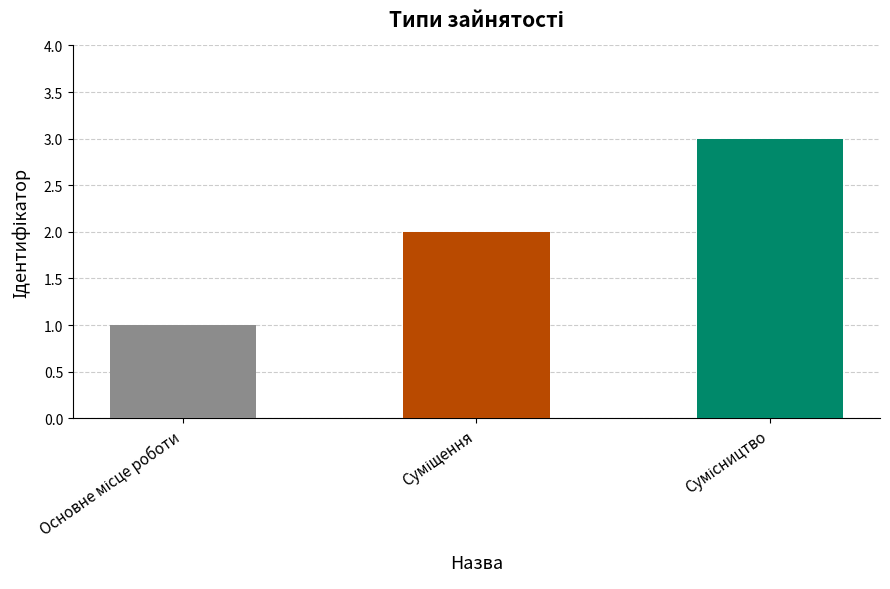

Reading left to right, extract all data points from this chart.

Основне місце роботи=1	Суміщення=2	Сумісництво=3